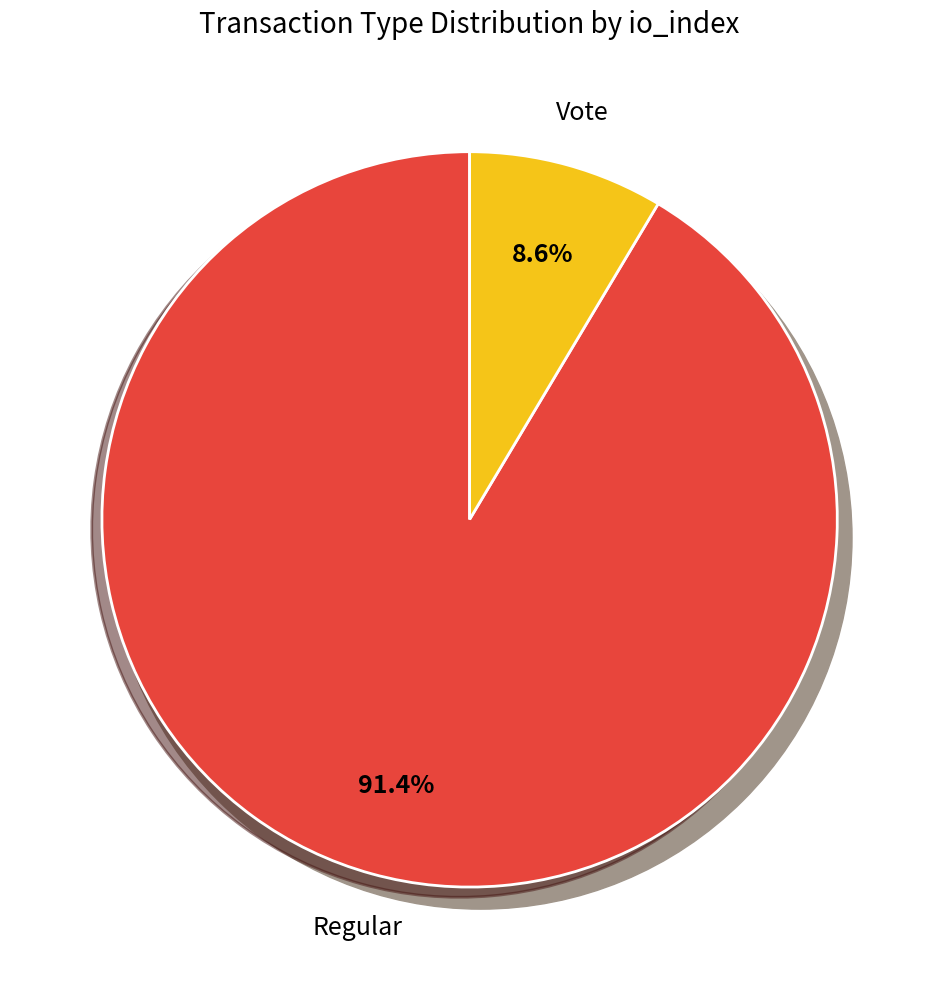

Combined, what portion of the pie is Vote and Regular?

100.0%